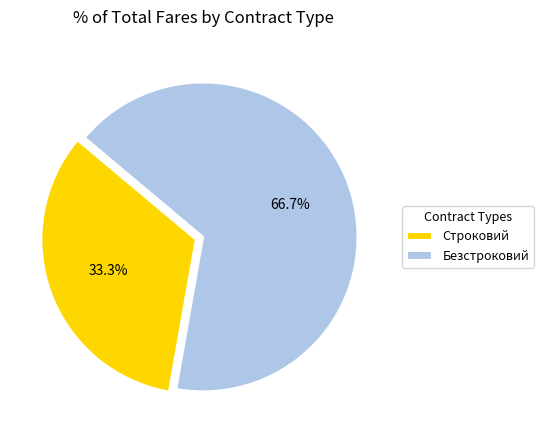

Between Безстроковий and Строковий, which is larger?

Безстроковий